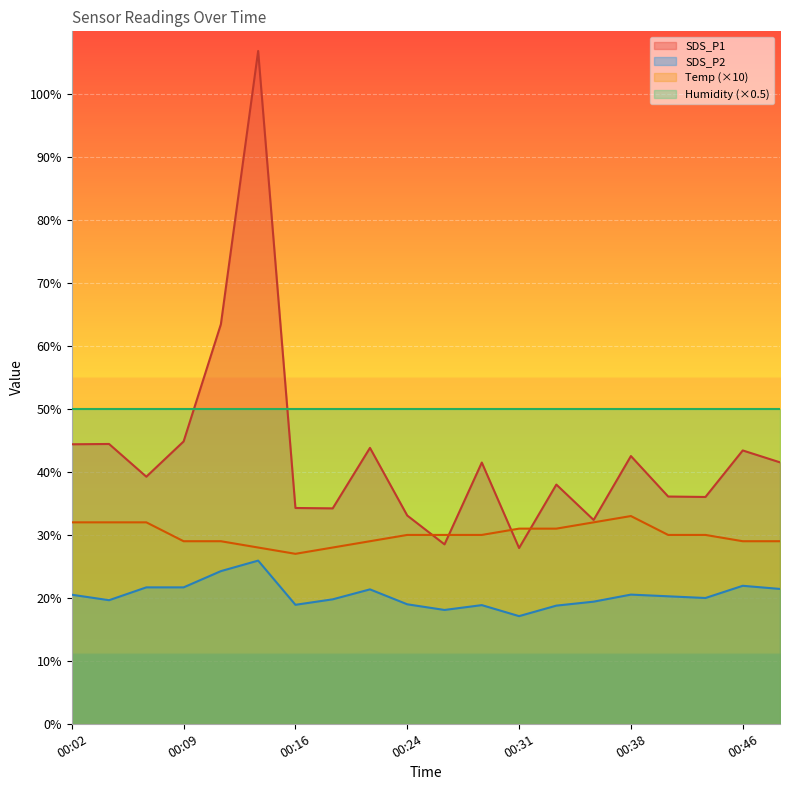

Is the value of SDS_P2 at 00:04 greater than the value of Temp at 00:24?

No